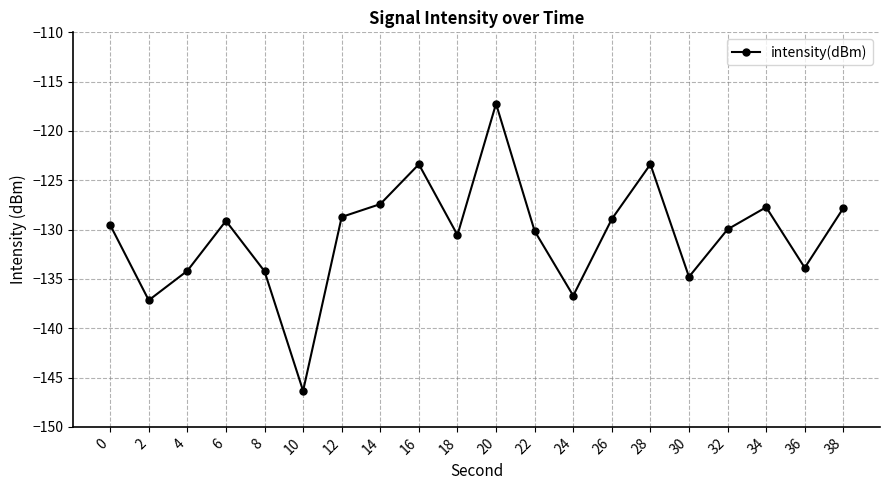

True or false: the data has more than 2 interior local peaks.

True